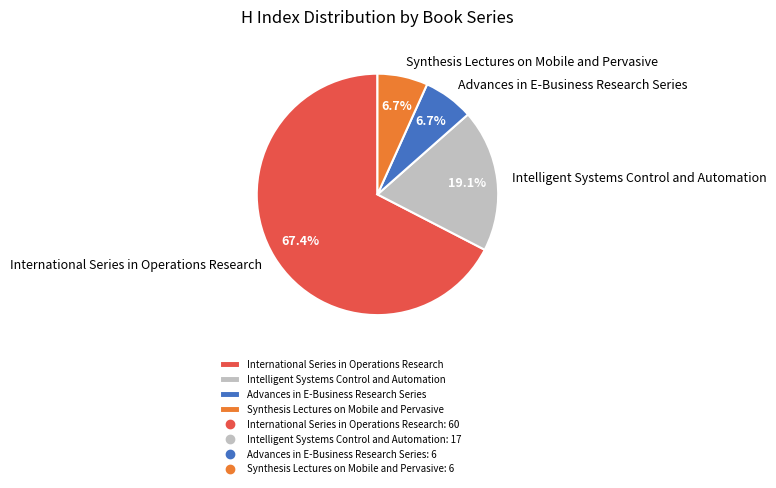

What is the largest slice in the pie chart?

International Series in Operations Research